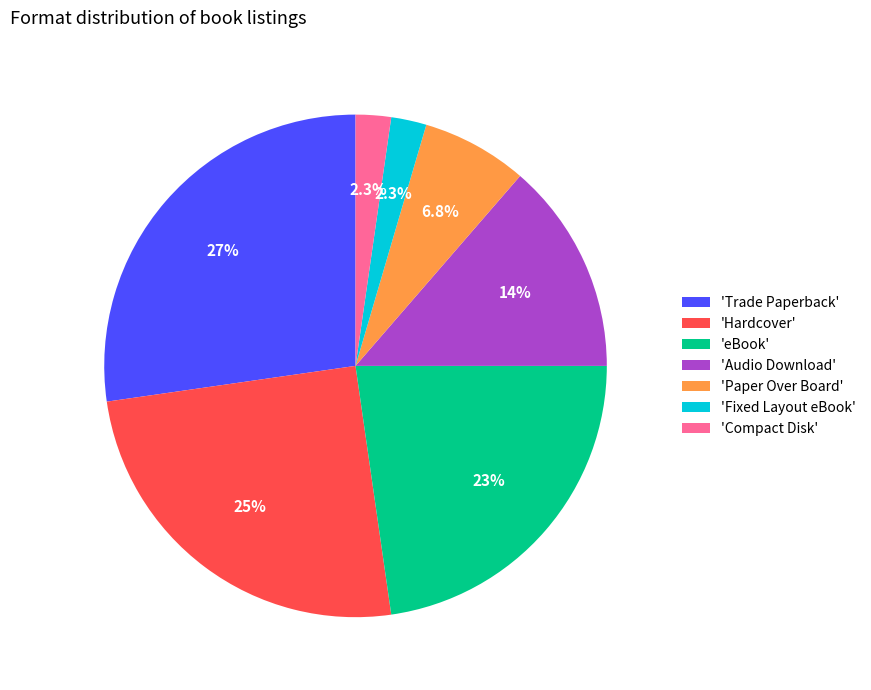

What percentage do 'Audio Download' and 'Trade Paperback' together represent?

40.9%